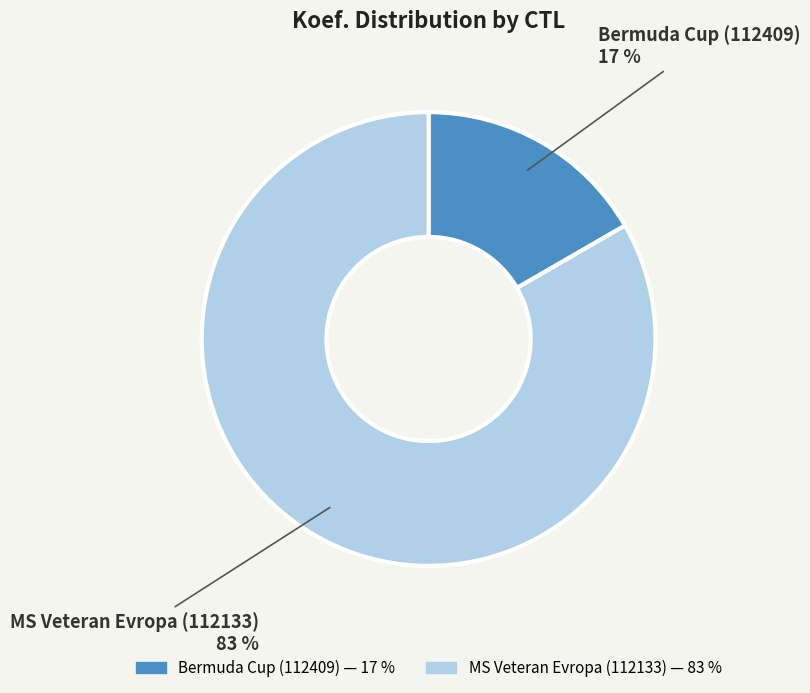

To the nearest percent, what is the combined percentage of MS Veteran Evropa (112133) and Bermuda Cup (112409)?

100%